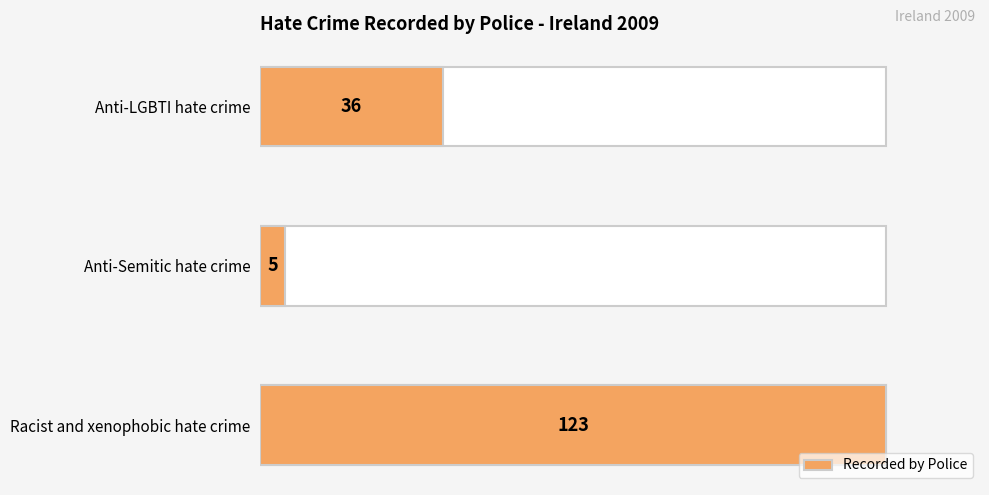

Count the number of values greater than 36.

1